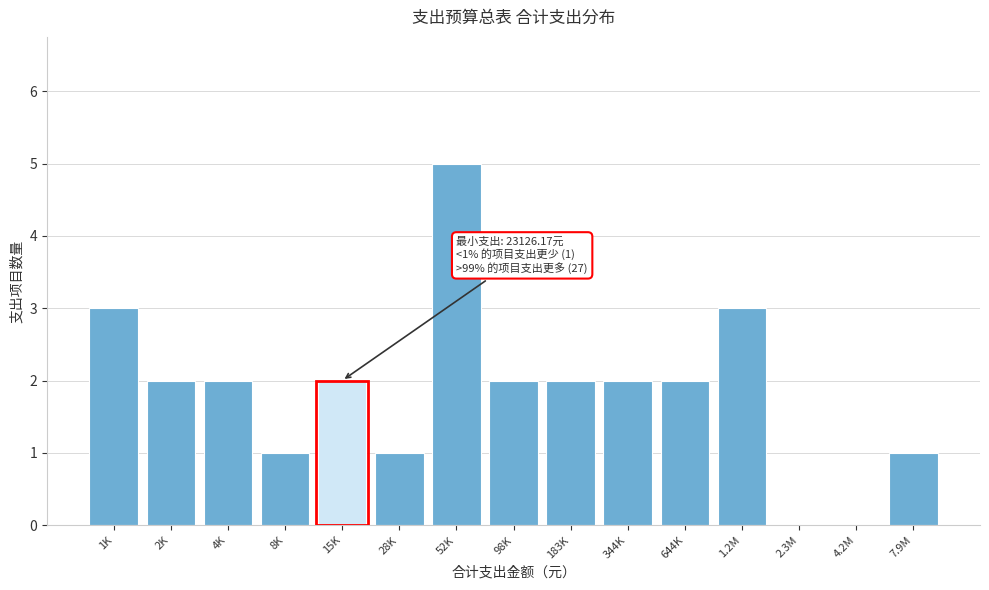

Reading left to right, transcribe all the data shown in this chart.

1K=3	2K=2	4K=2	8K=1	15K=2	28K=1	52K=5	98K=2	183K=2	344K=2	644K=2	1.2M=3	2.3M=0	4.2M=0	7.9M=1